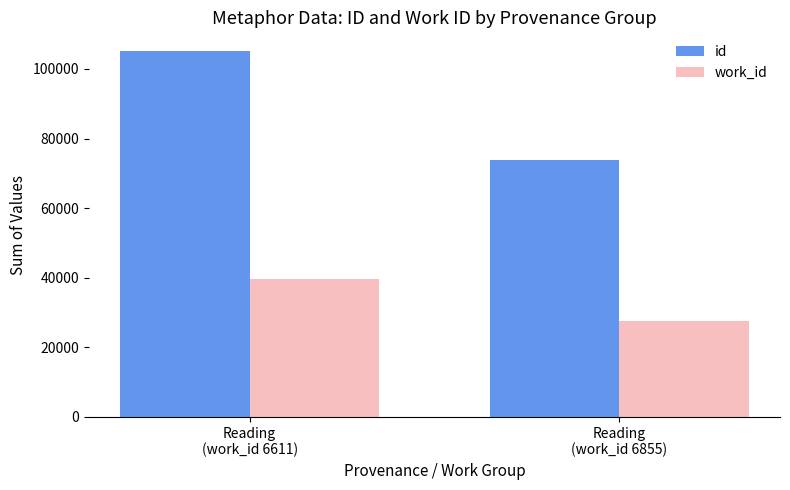

What is the difference between the highest and lowest values at Reading
(work_id 6611)?

65601